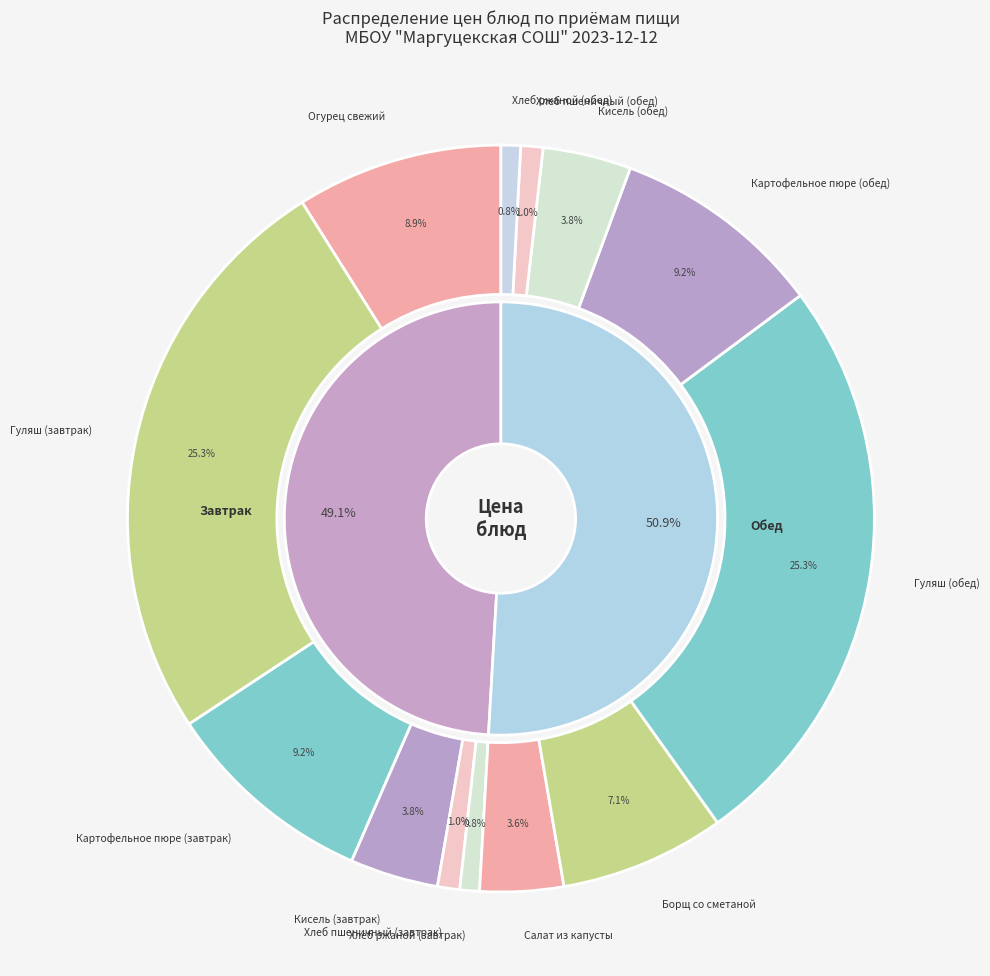

To the nearest percent, what is the combined percentage of Салат из капусты and Хлеб ржаной (обед)?

4%